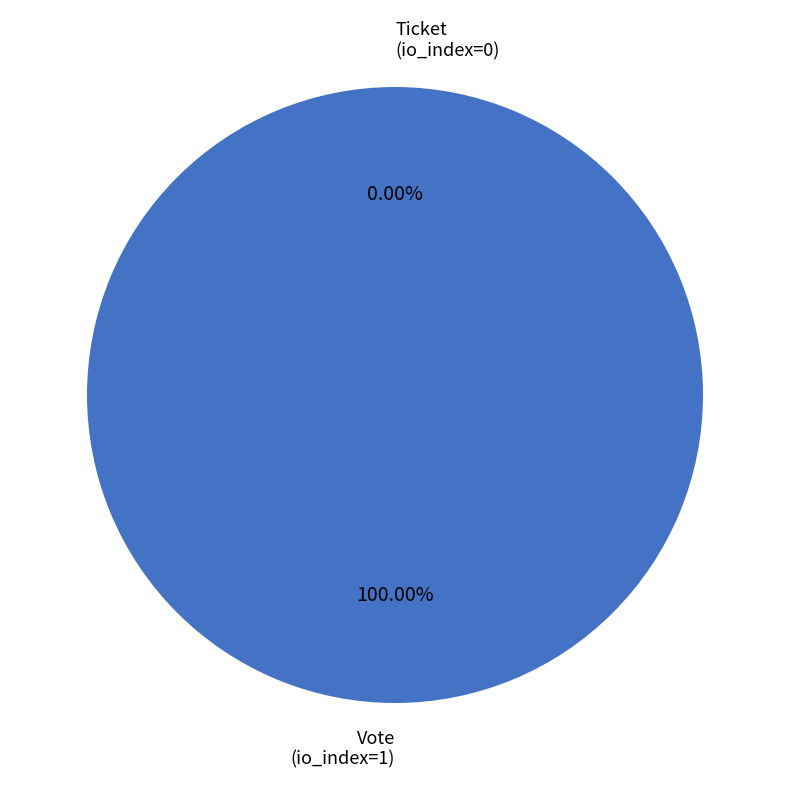

Which slice represents more than half of the pie?

Vote